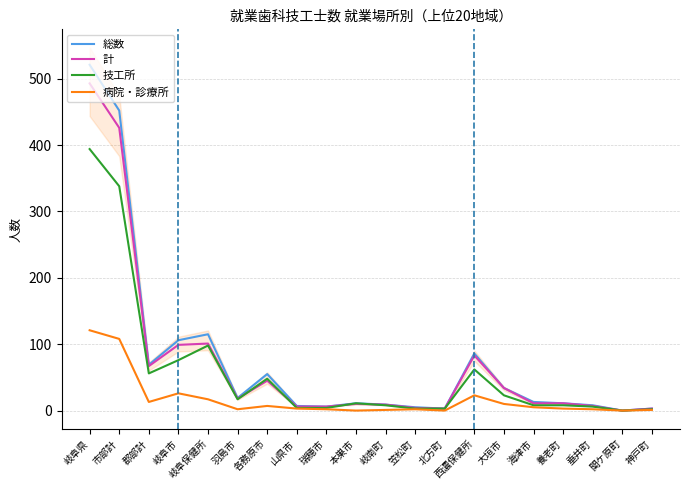

List the labels in order of 病院・診療所 value, largest first.

岐阜県, 市部計, 岐阜市, 西濃保健所, 岐阜保健所, 郡部計, 大垣市, 各務原市, 海津市, 山県市, 養老町, 羽島市, 瑞穂市, 笠松町, 垂井町, 岐南町, 神戸町, 本巣市, 北方町, 関ケ原町